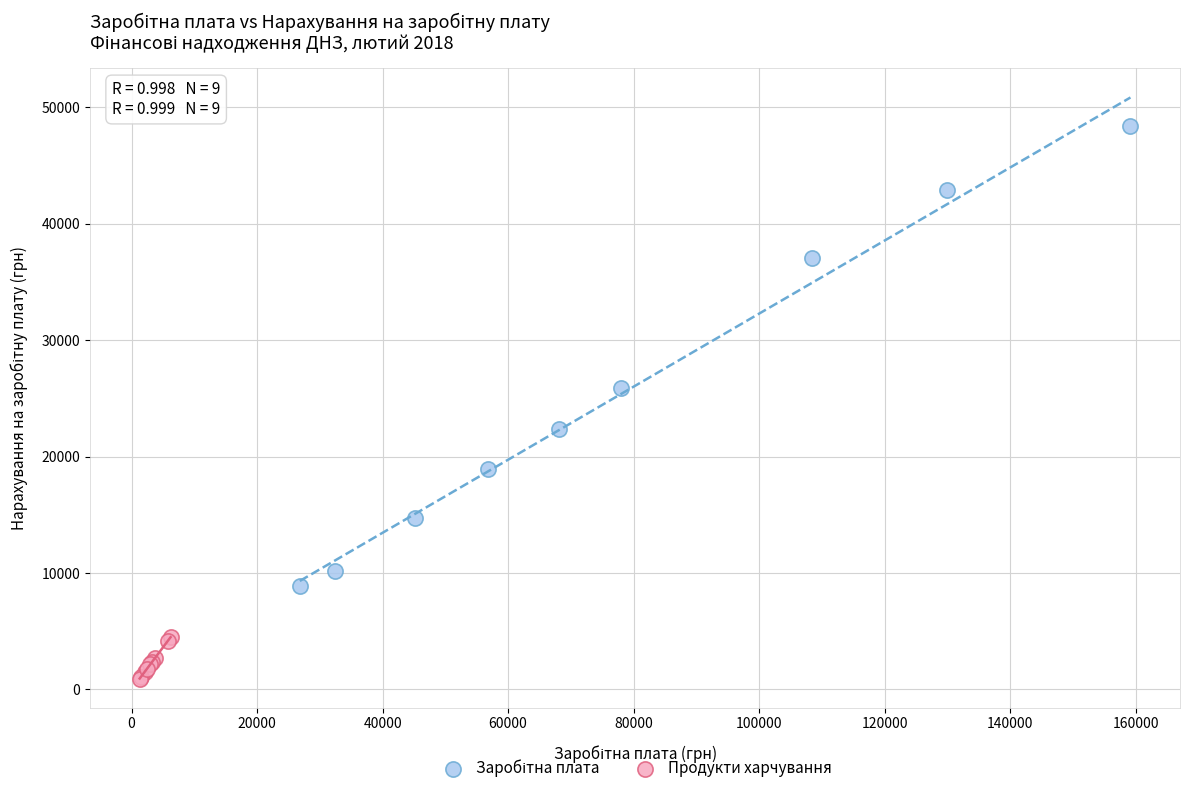

Which series reaches the minimum Y coordinate?

Продукти харчування